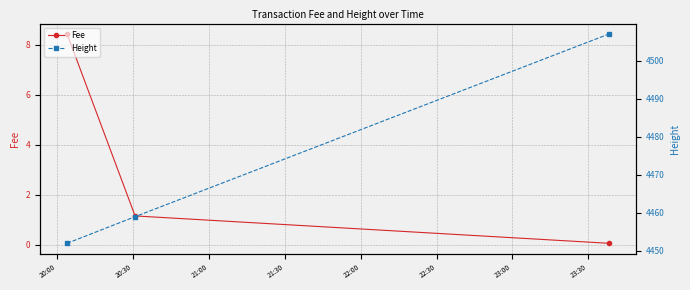

What is the average value of the Height series?

4472.7